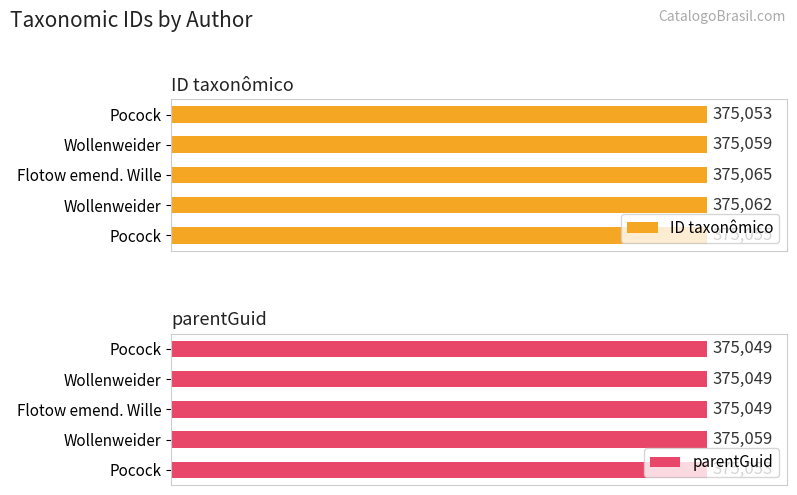

What is the greatest value displayed?

375065